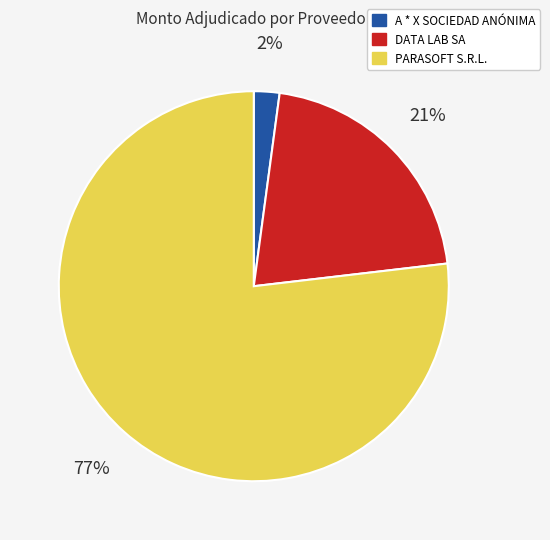

Which slice represents more than half of the pie?

PARASOFT S.R.L.